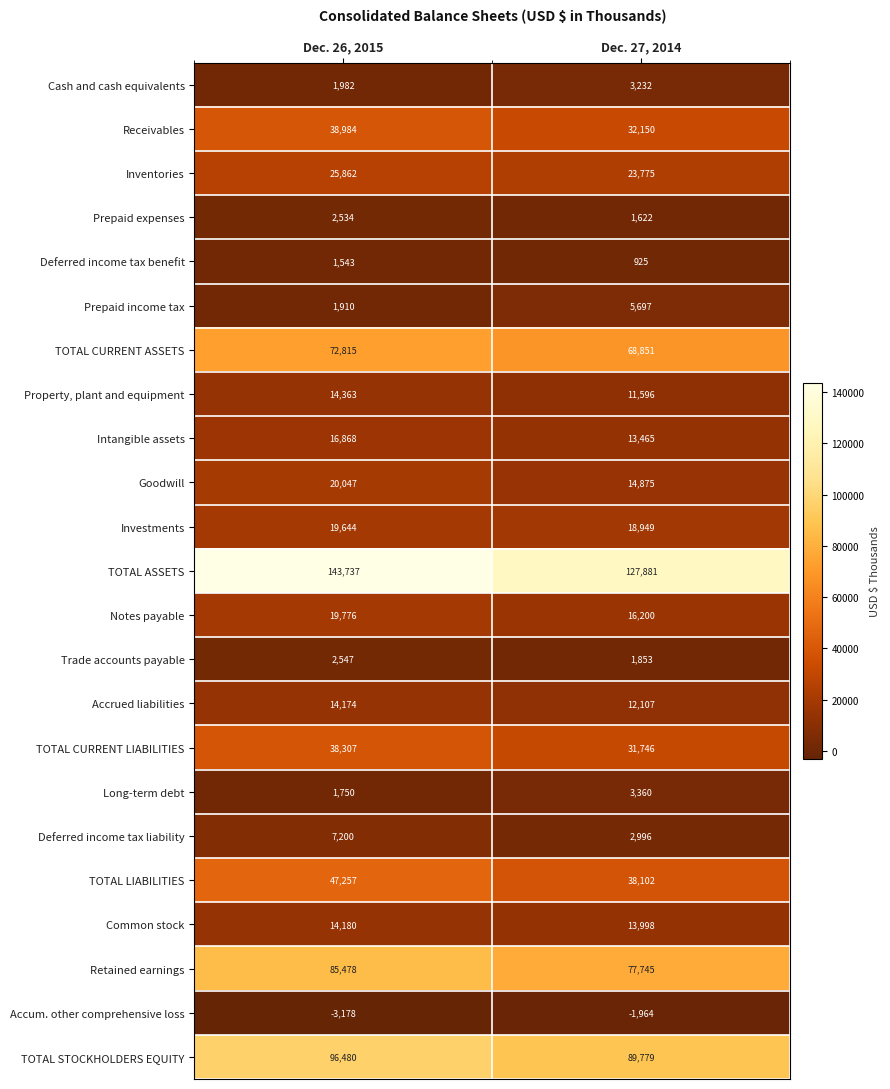

True or false: TOTAL CURRENT ASSETS has a value of 68851 at Dec. 27, 2014.

True